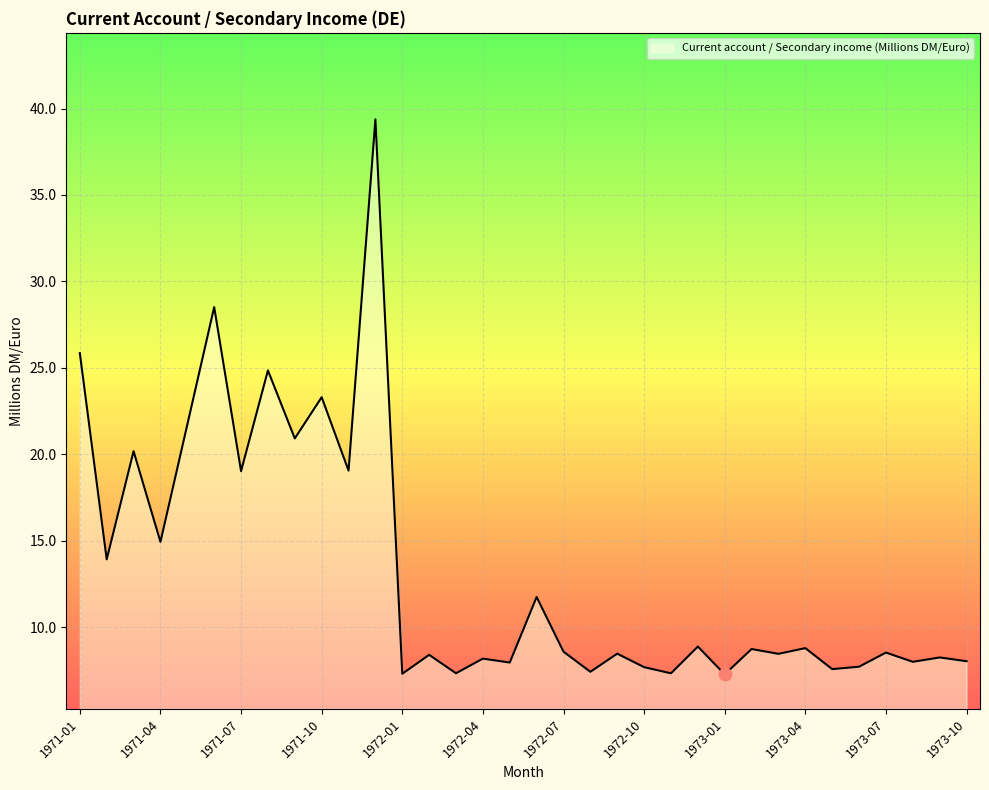

What is the difference between the maximum and minimum values?

32.1